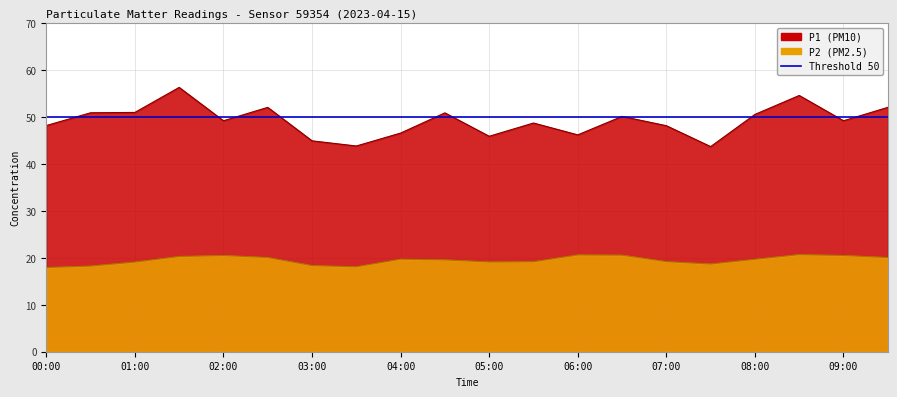

Rank the series by their maximum value, from highest to lowest.

P1, P2